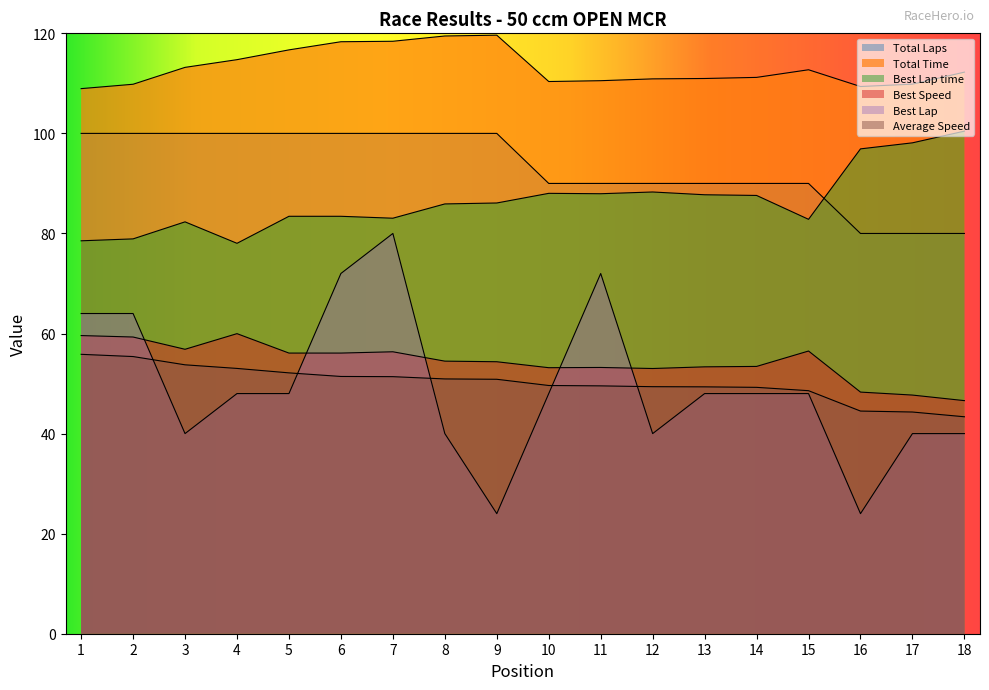

True or false: Total Laps and Average Speed intersect in this chart.

False